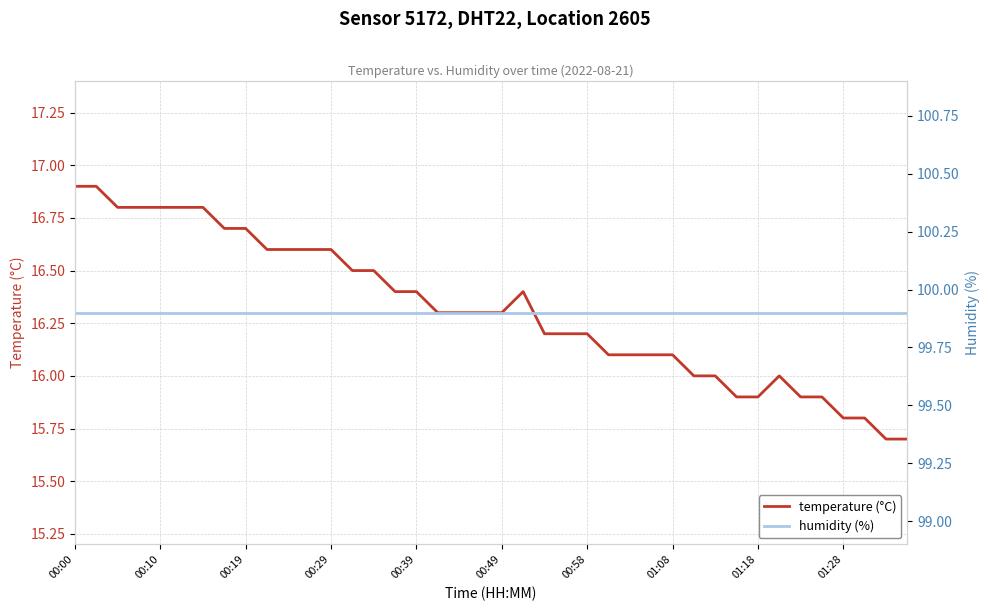

True or false: temperature (°C) has a value of 16.4 at 15.

True